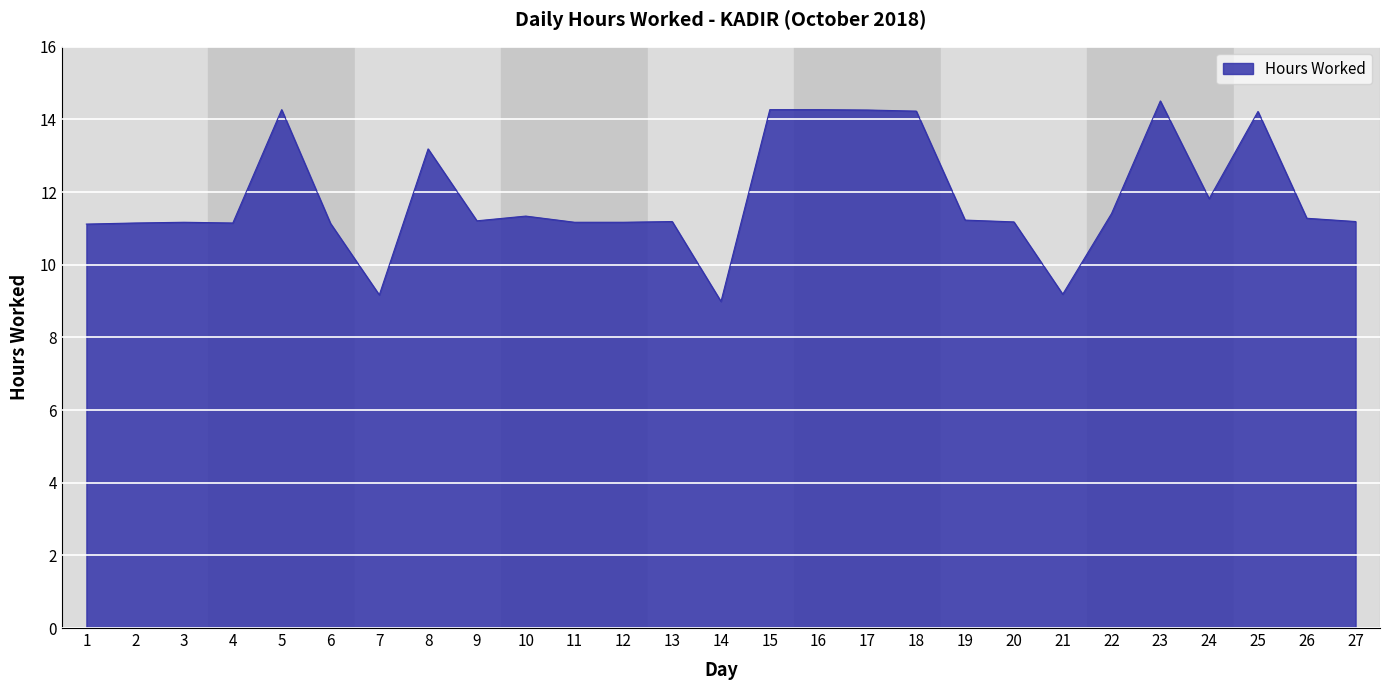

Read the value at 15.

14.3